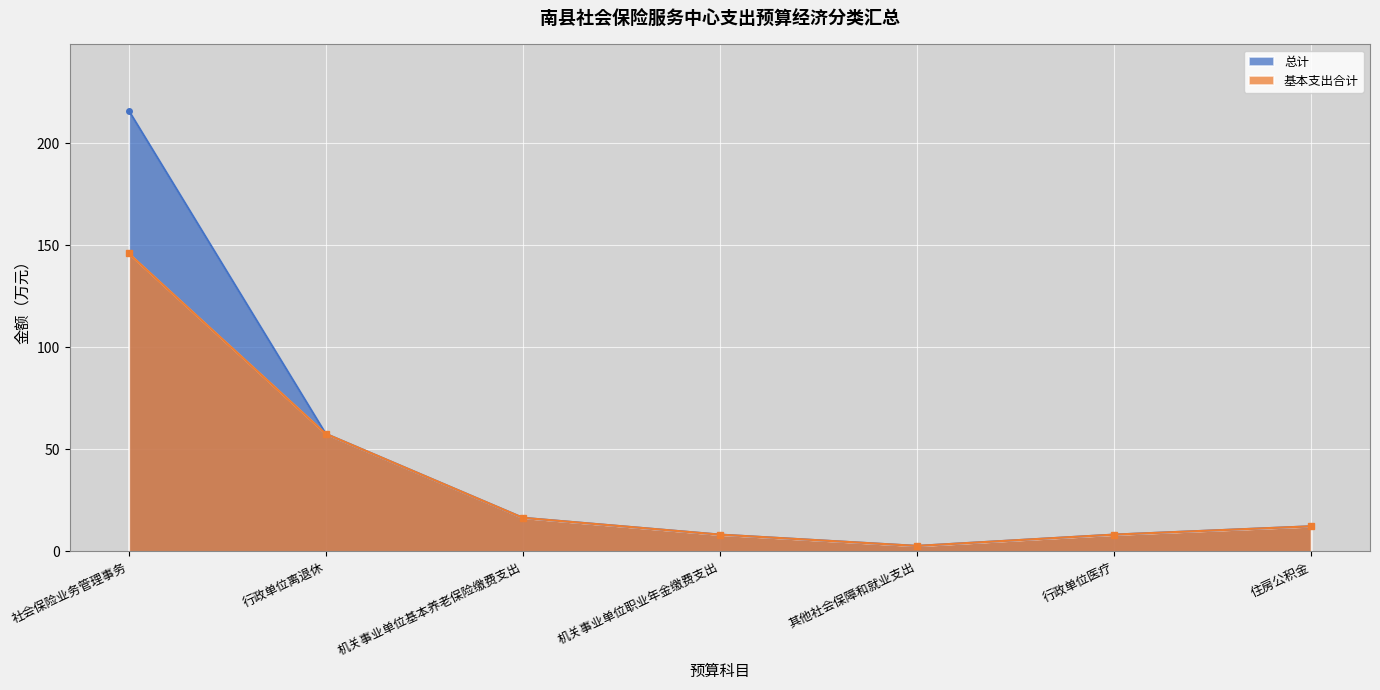

How many values in the 总计 series are below 12?

3